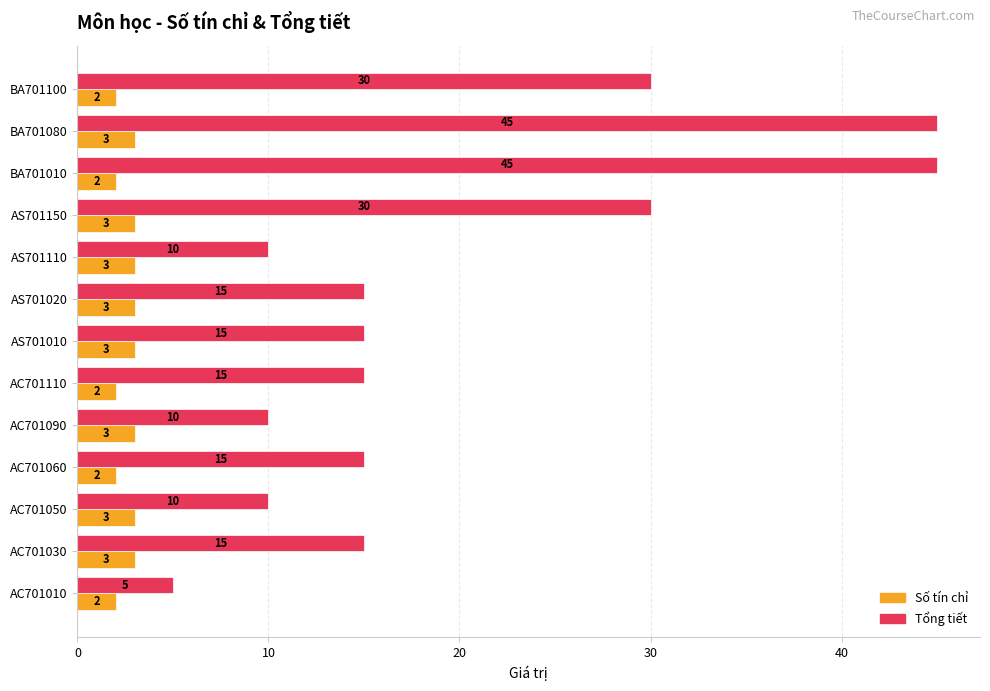

List the series in order of their overall mean, lowest first.

Số tín chỉ, Tổng tiết